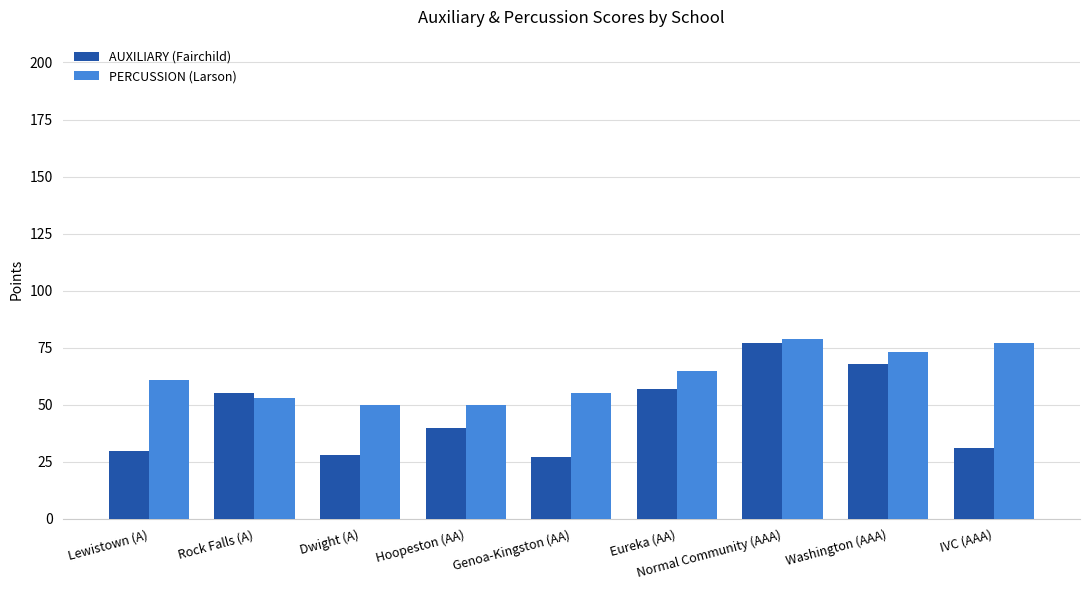

How many data points does each series have?

9